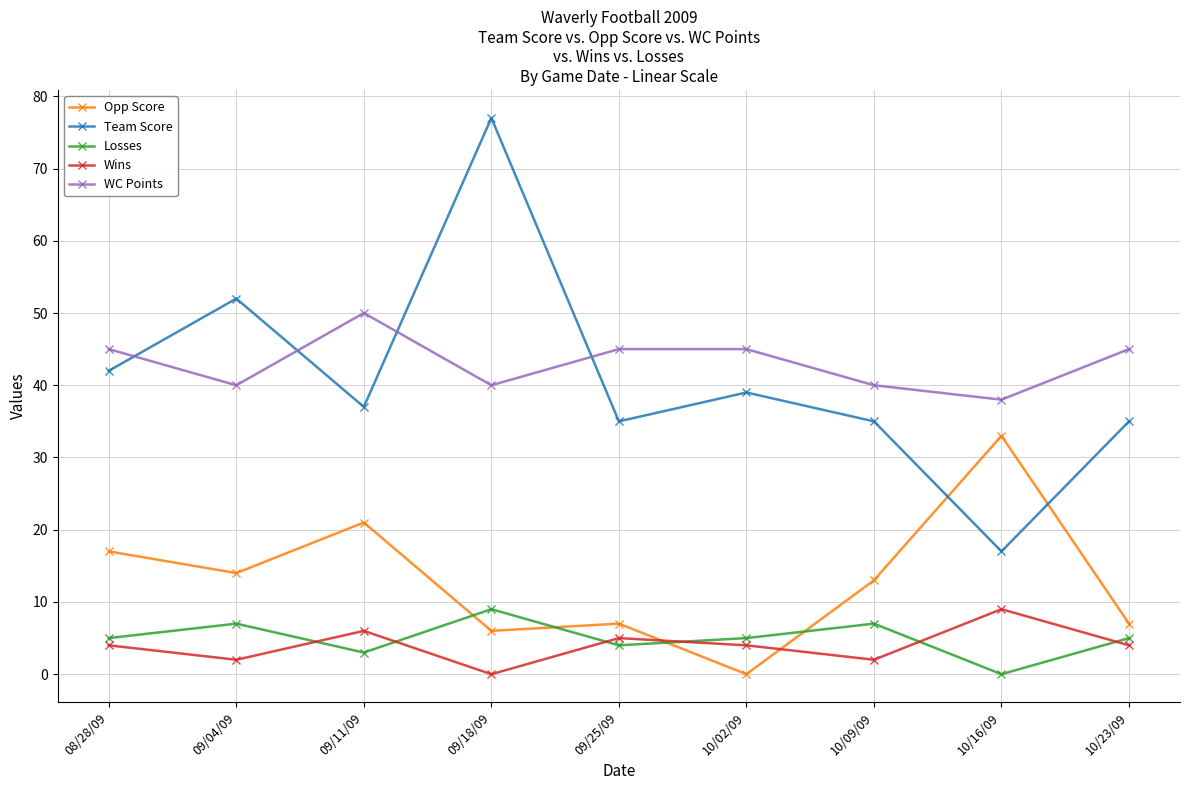

Which series has the largest total across all categories?

WC Points